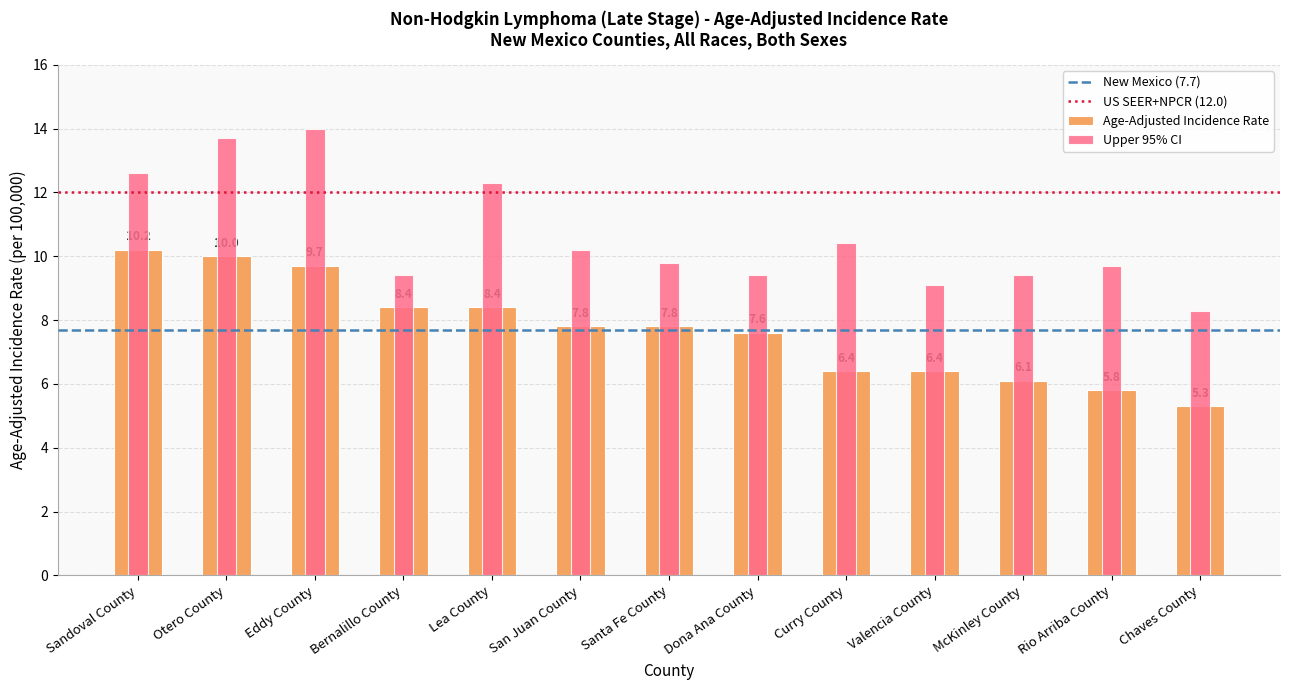

The value of Age-Adjusted Incidence Rate at San Juan County is 7.8. True or false?

True